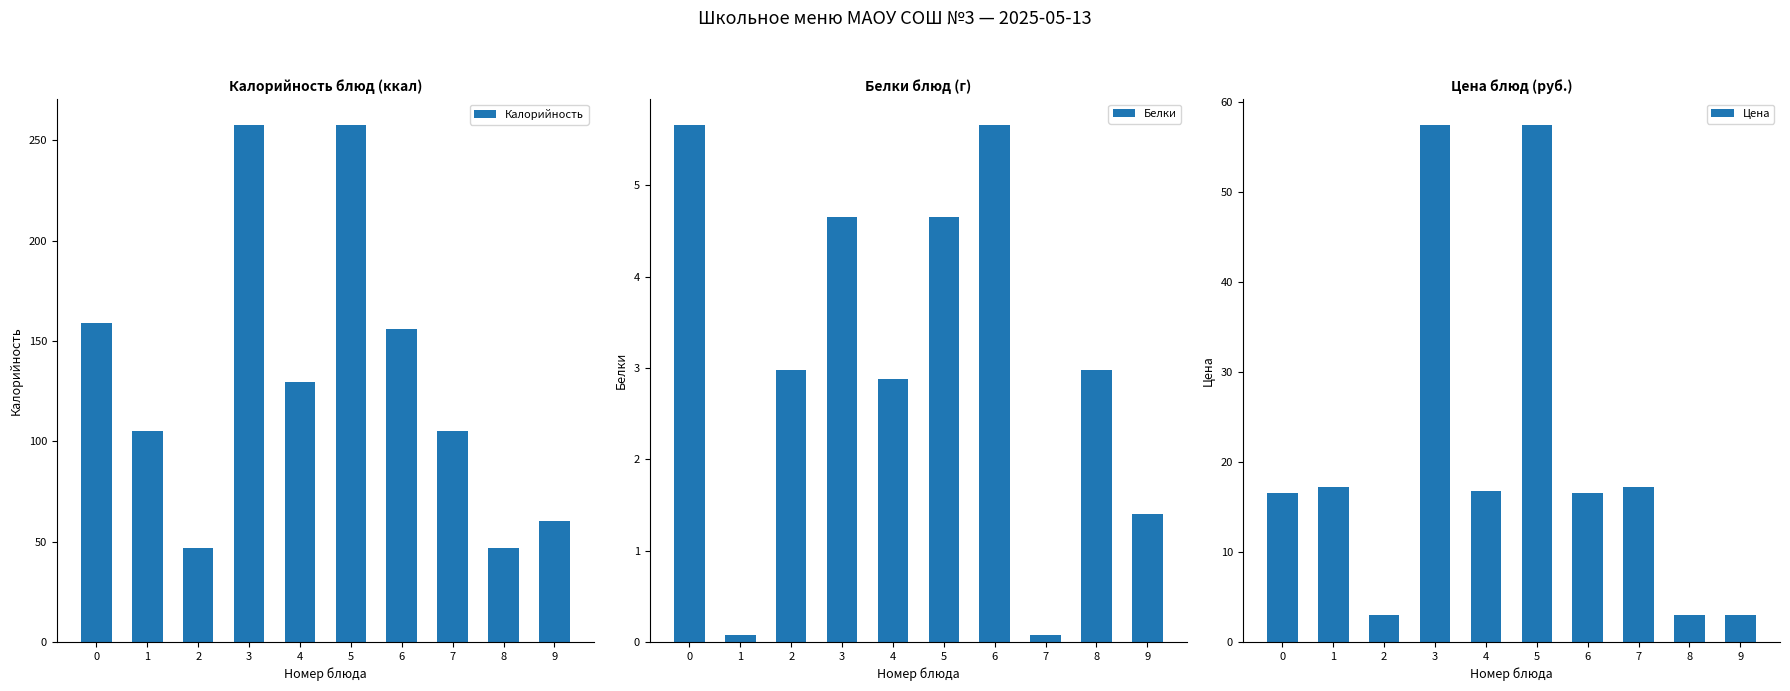

What are all the series names shown in the legend?

Калорийность, Белки, Цена